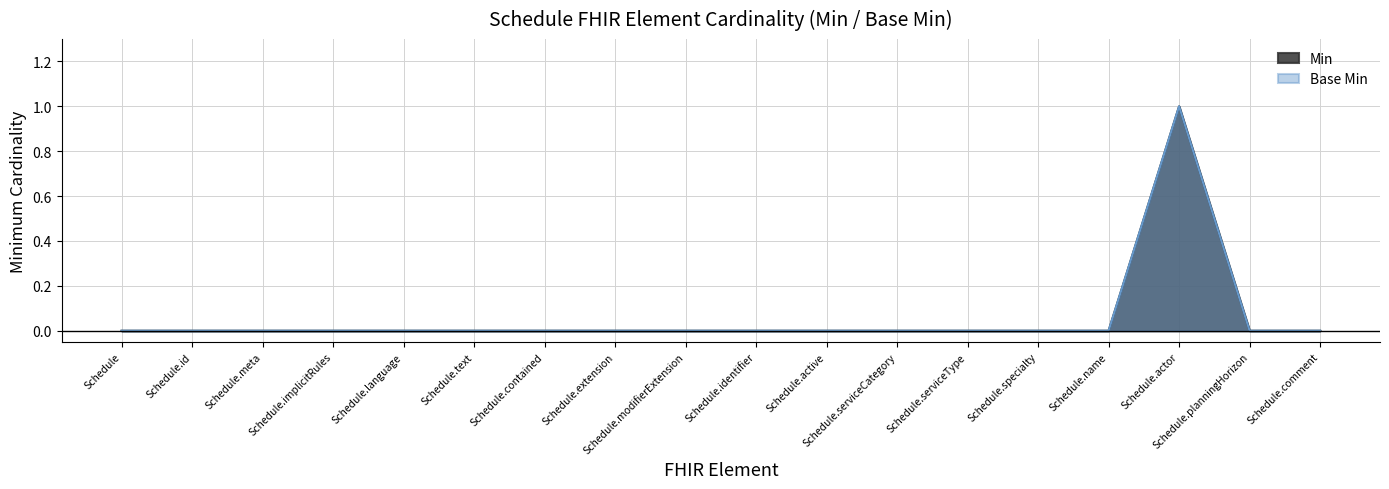

List the series in order of their peak value, highest first.

Min, Base Min